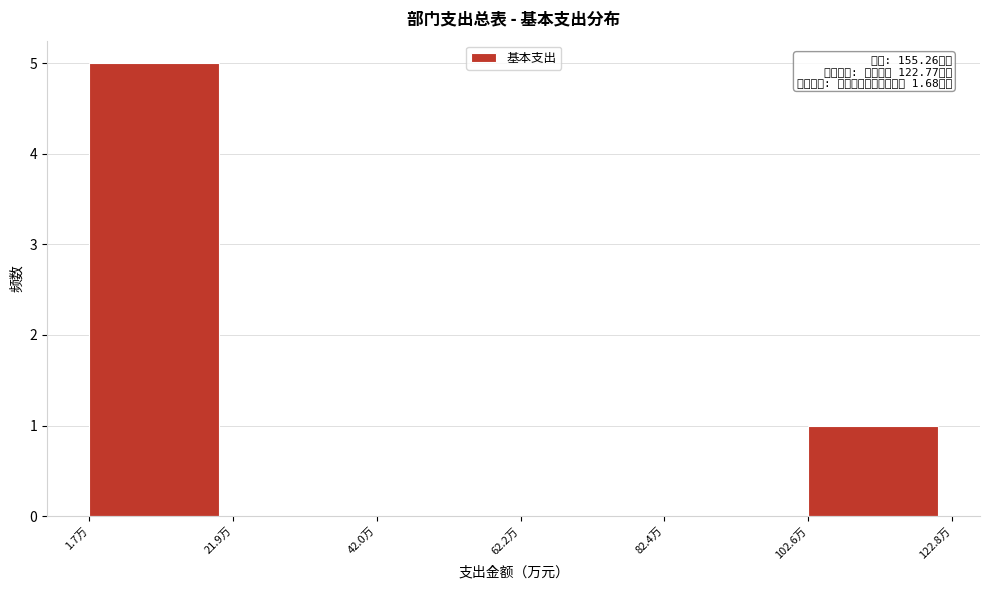

Which range on the x-axis has the tallest bar?

0 to 20